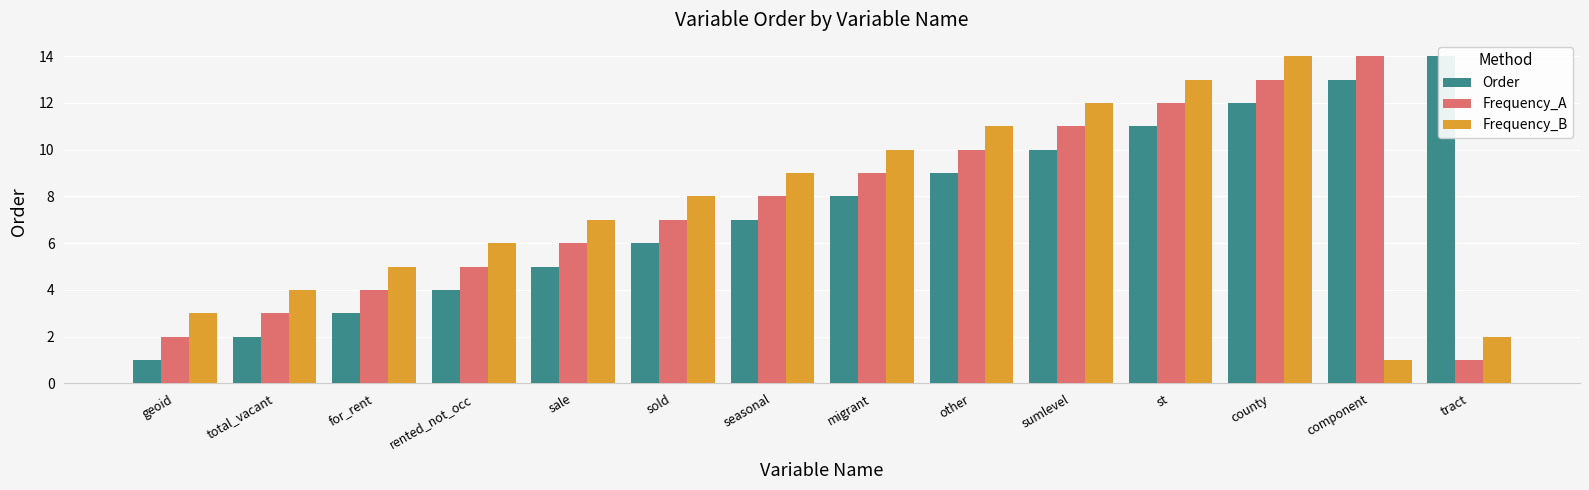

What value does the Frequency_B series have at rented_not_occ?

6